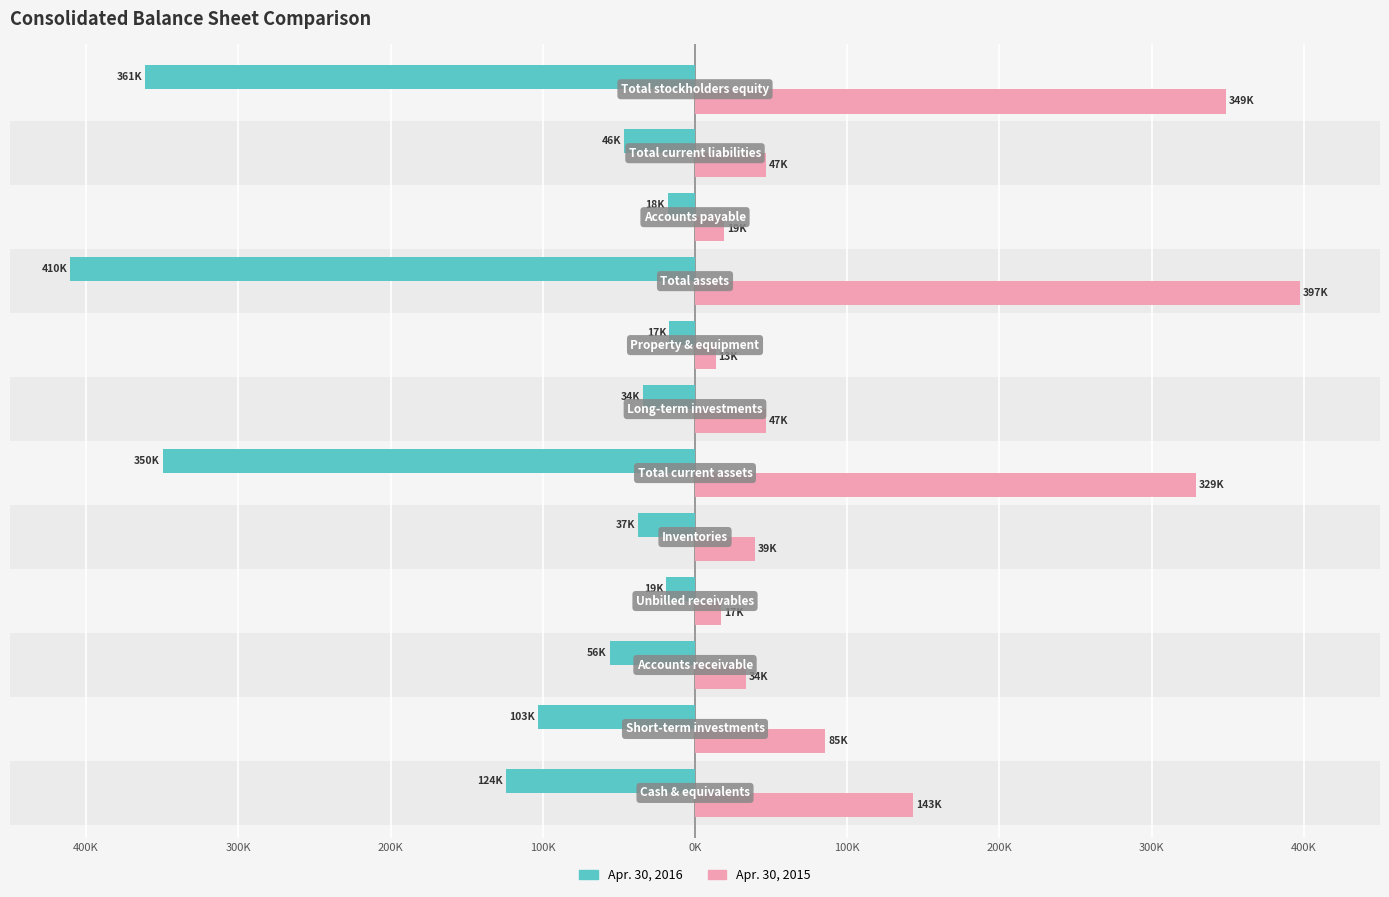

What are all the series names shown in the legend?

Apr. 30, 2016, Apr. 30, 2015